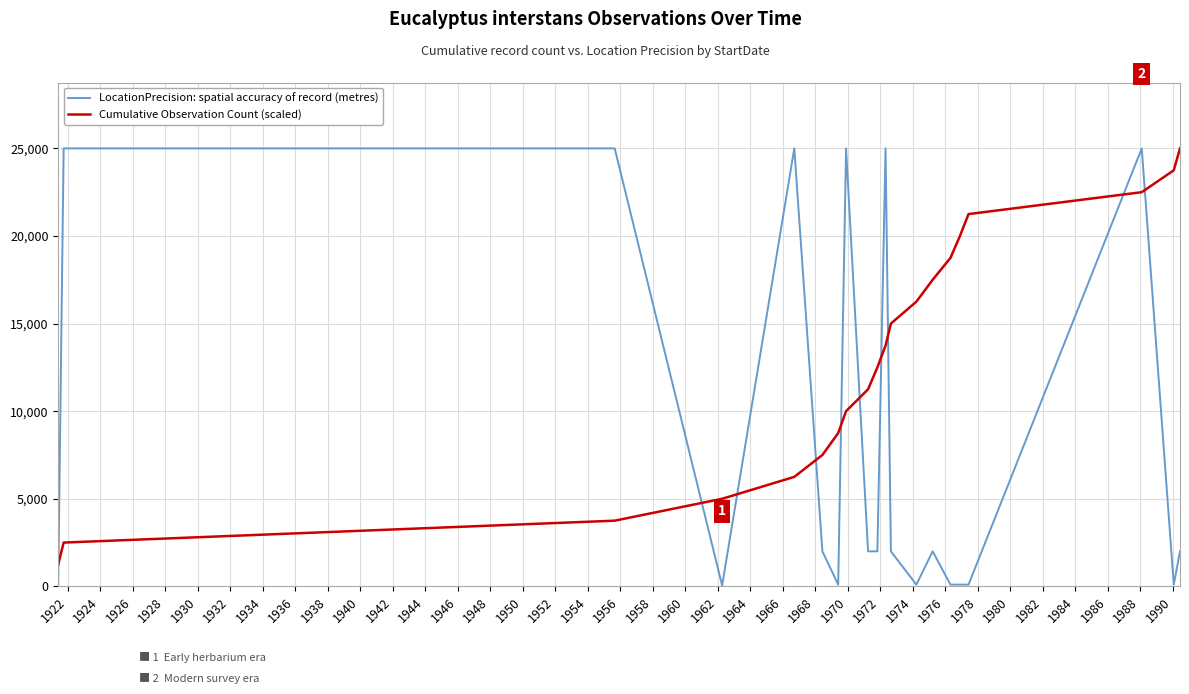

Is this an area chart (filled region under the line)?

No